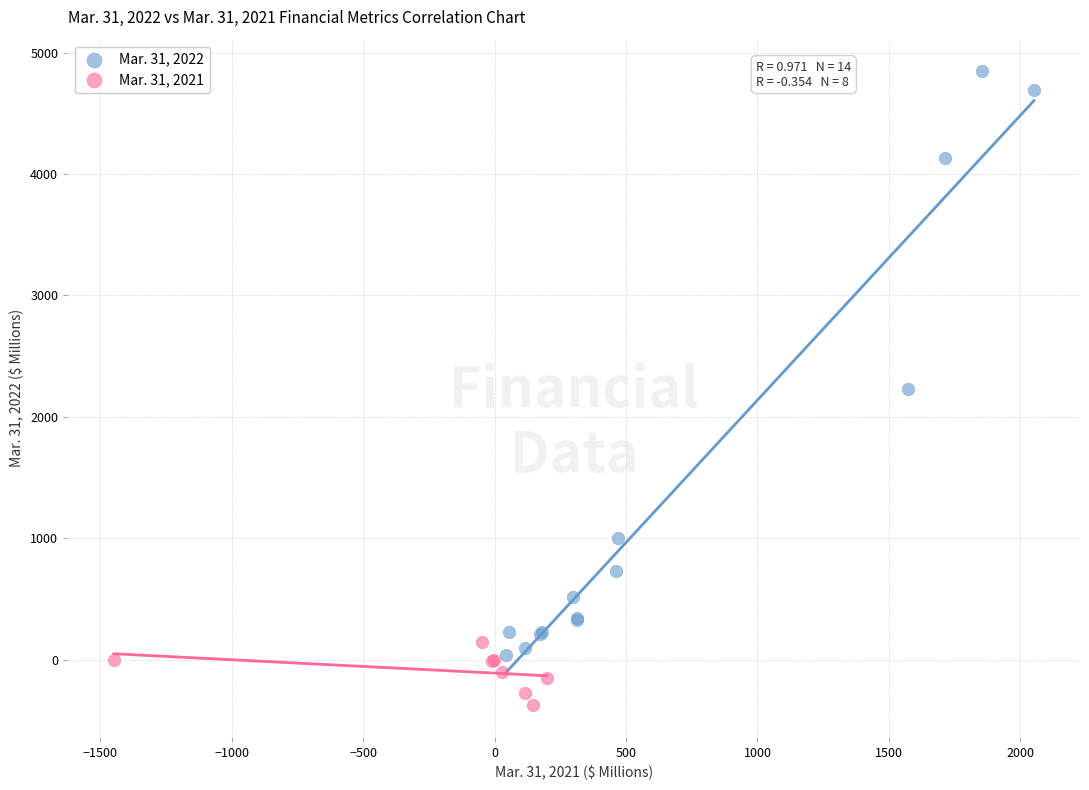

Which series has the largest Y range (max minus min)?

Mar. 31, 2022